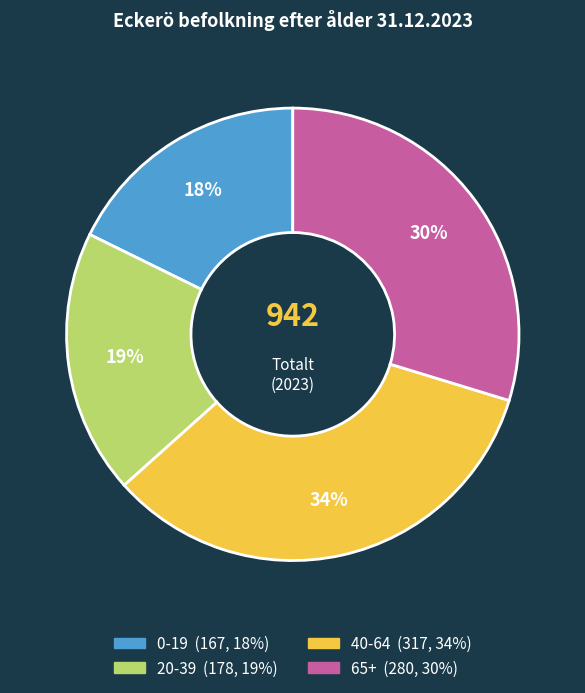

Count the number of slices in the pie.

4